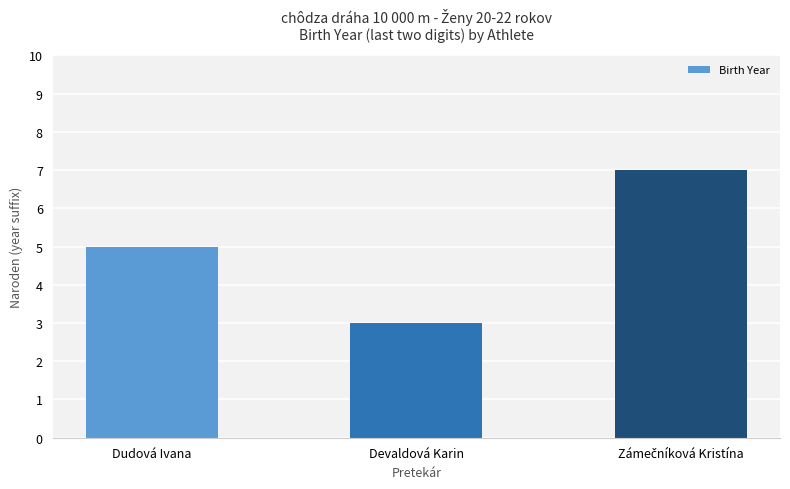

What is the average value?

5